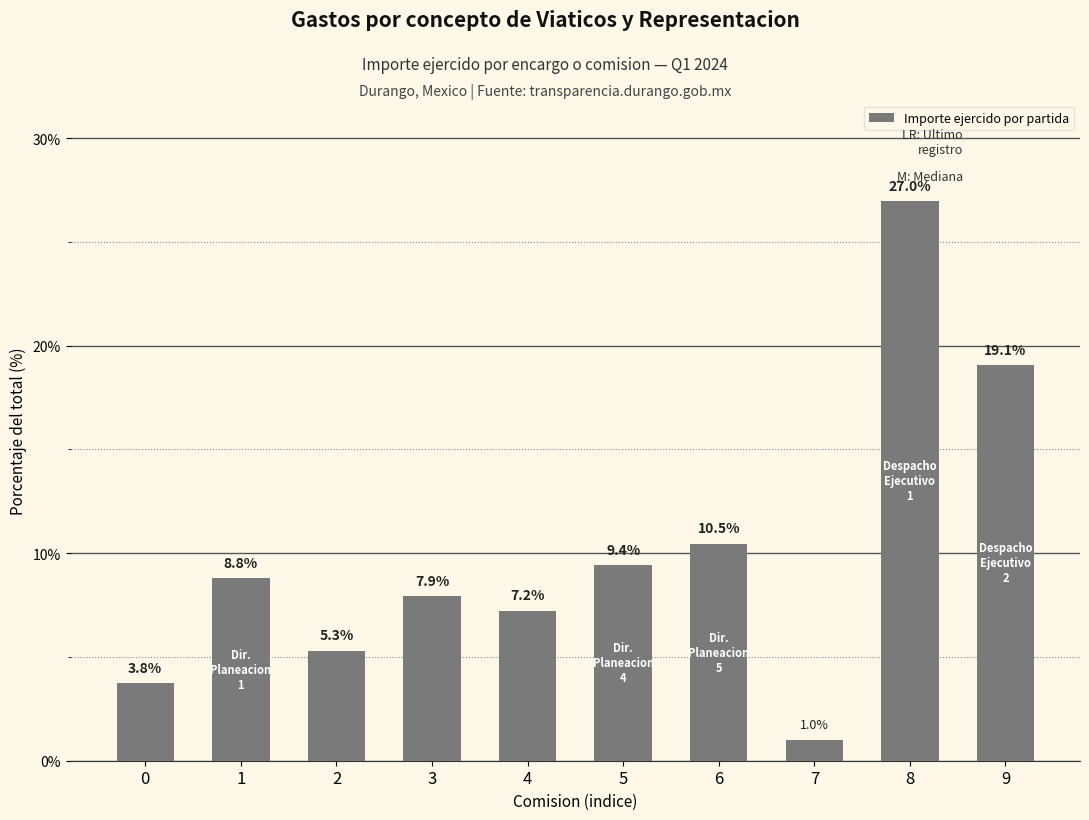

How many distinct data groups are displayed?

1